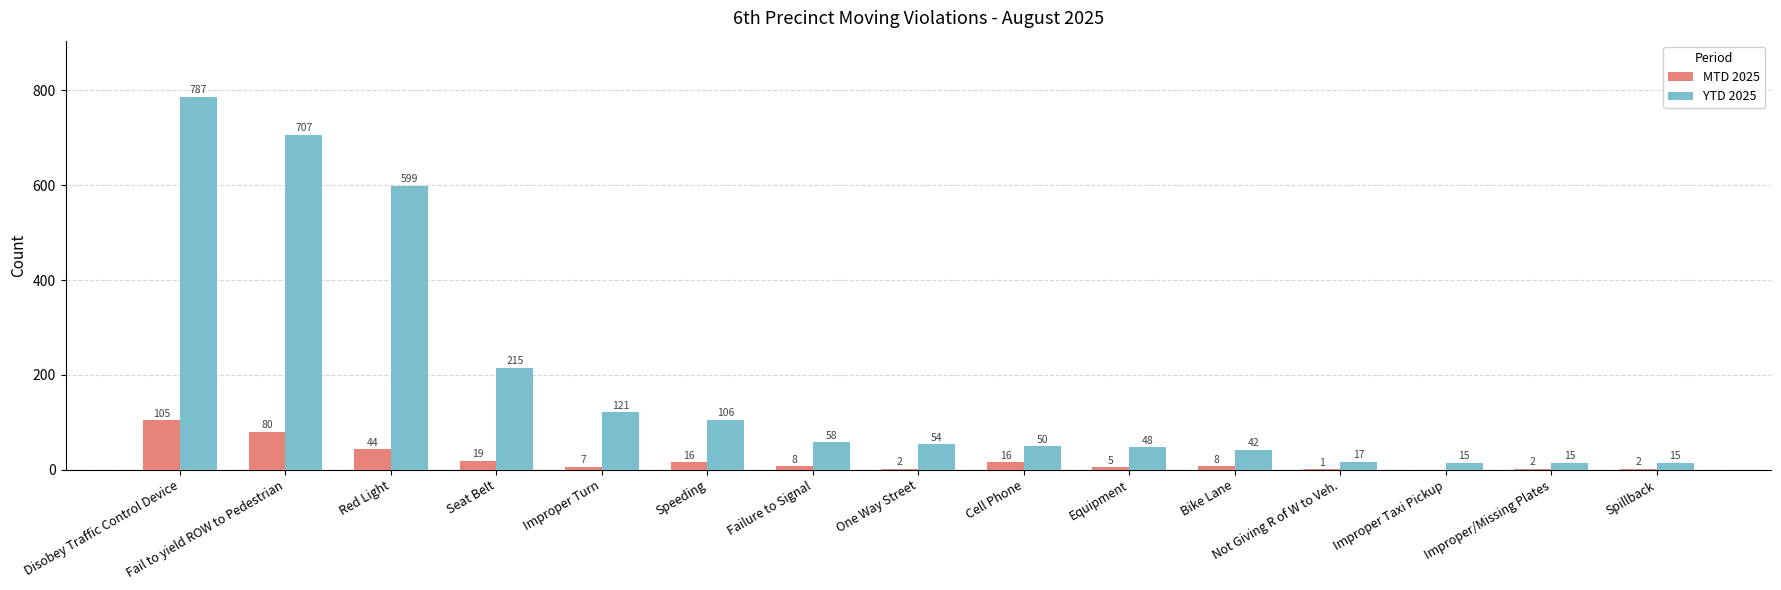

Which series has the largest range (max minus min)?

YTD 2025